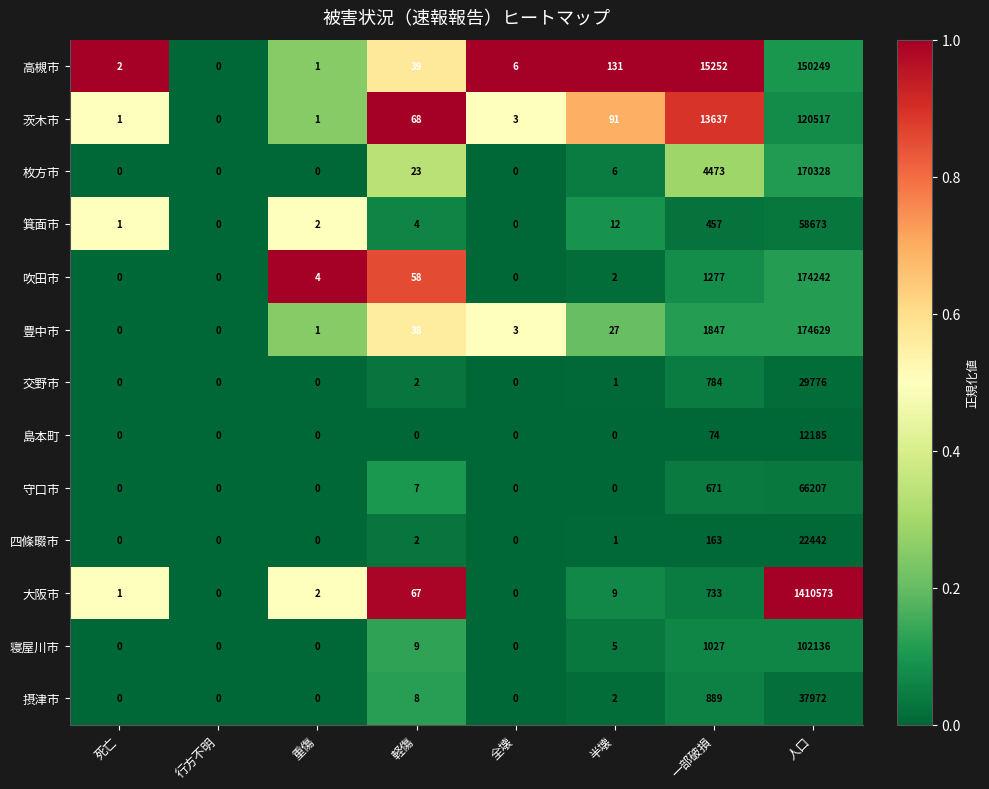

Is it true that 交野市 equals 784 at 一部破損?

True